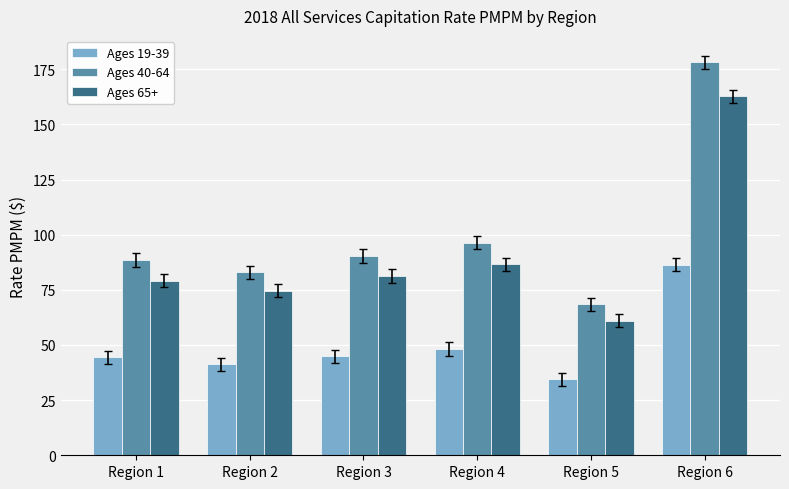

The value of Ages 40-64 at Region 5 is 68.4. True or false?

True